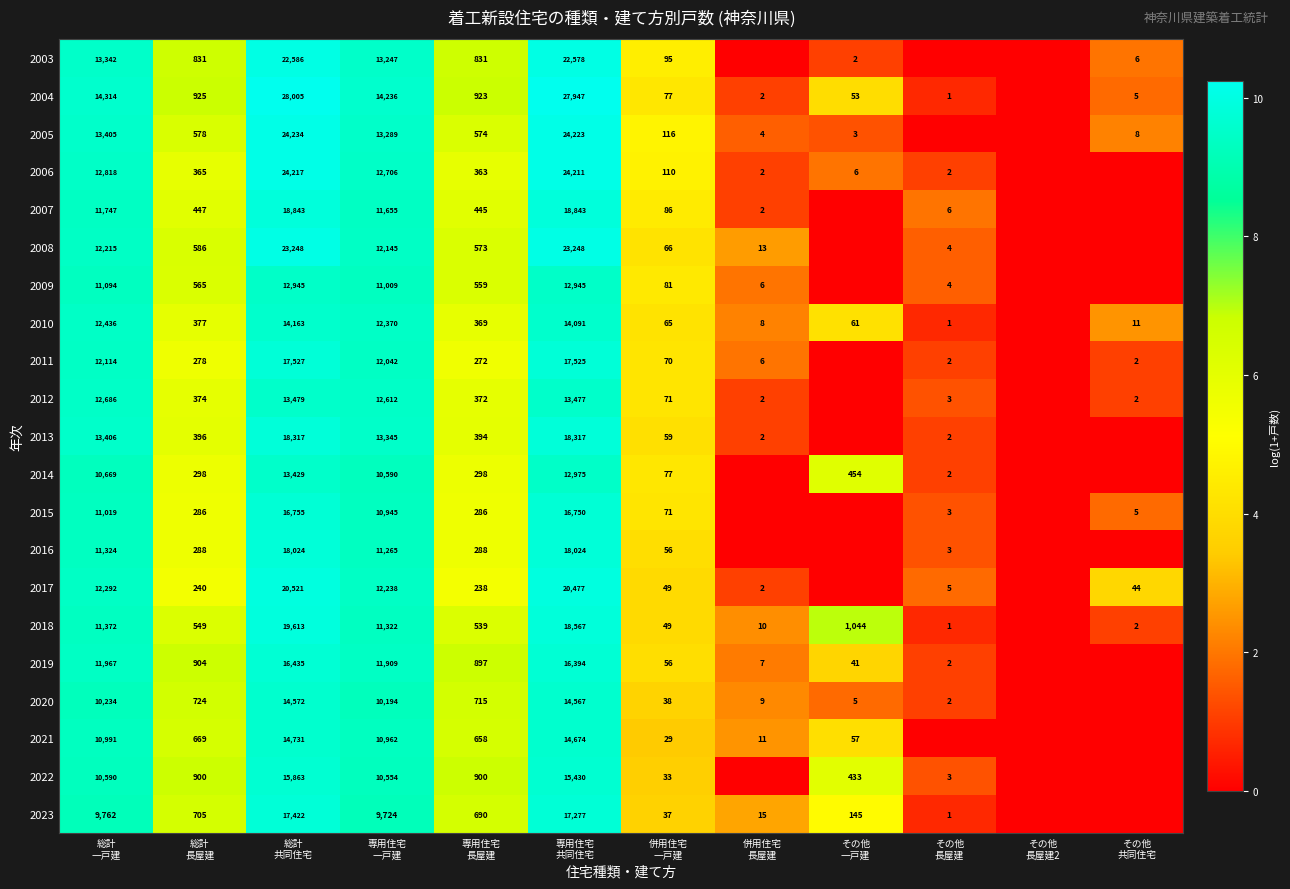

Read the 2018 value at その他 共同住宅.

1.1